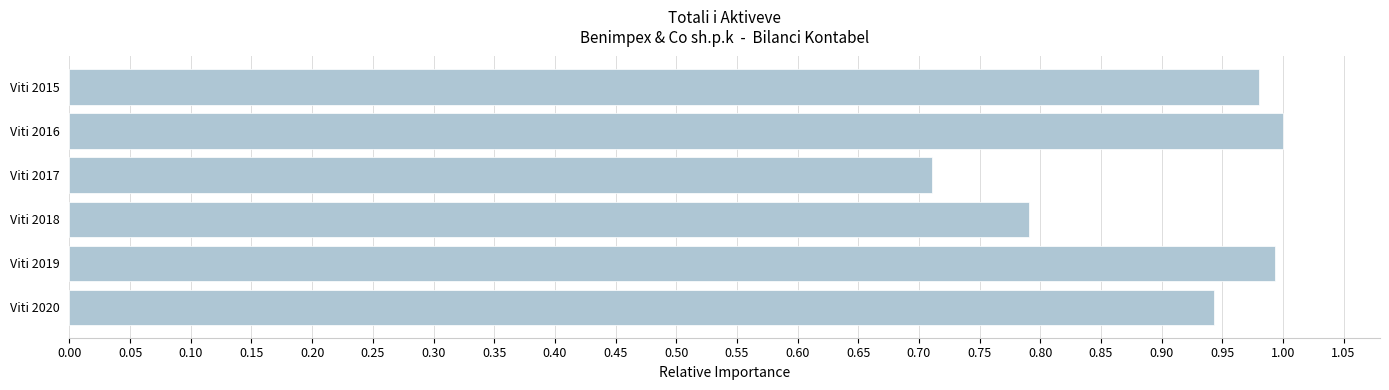

At which label is the value closest to 0?

Viti 2017